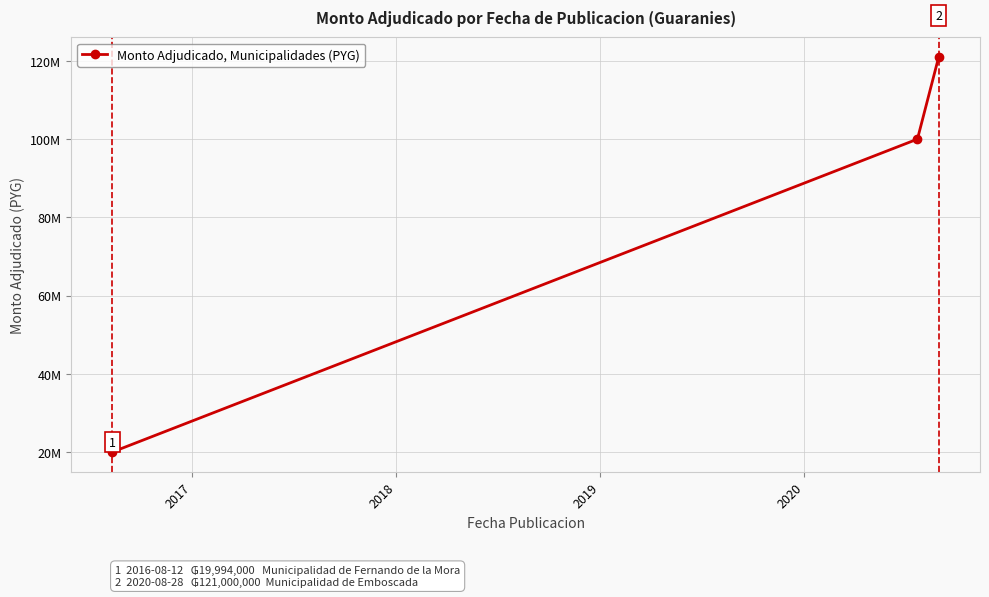

Does the chart have visible grid lines?

Yes